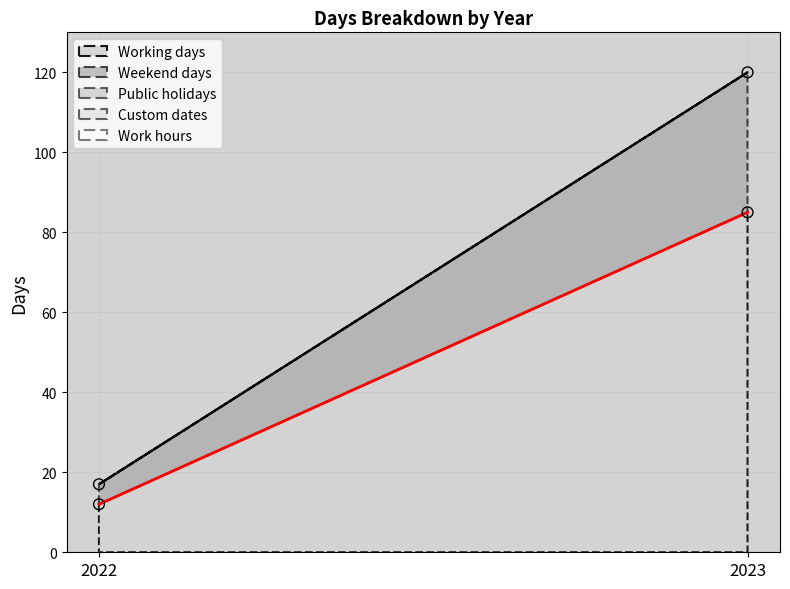

Is the value of Working days at 2023 greater than the value of Public holidays at 2023?

Yes